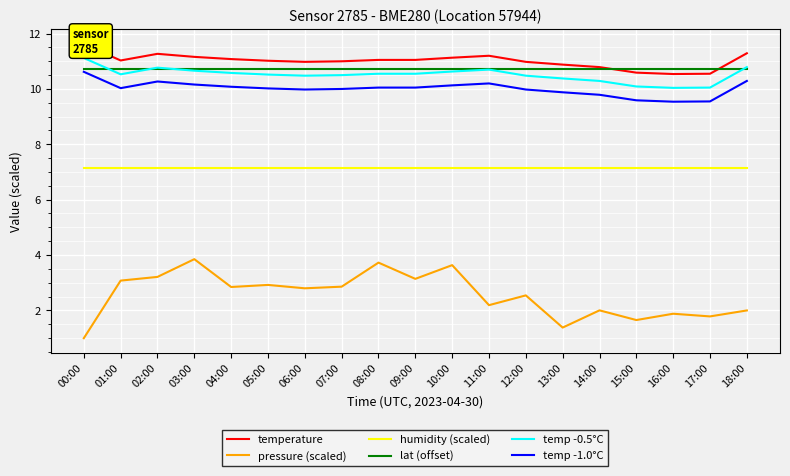

The temp -1.0°C series shows 2.4 at 00:00. True or false?

False